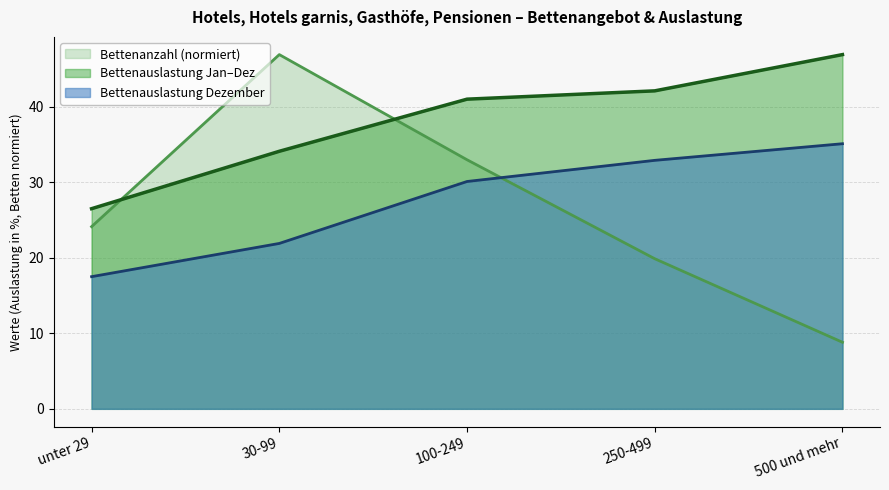

What is the difference between the maximum and minimum values in the Bettenanzahl series?

38.1